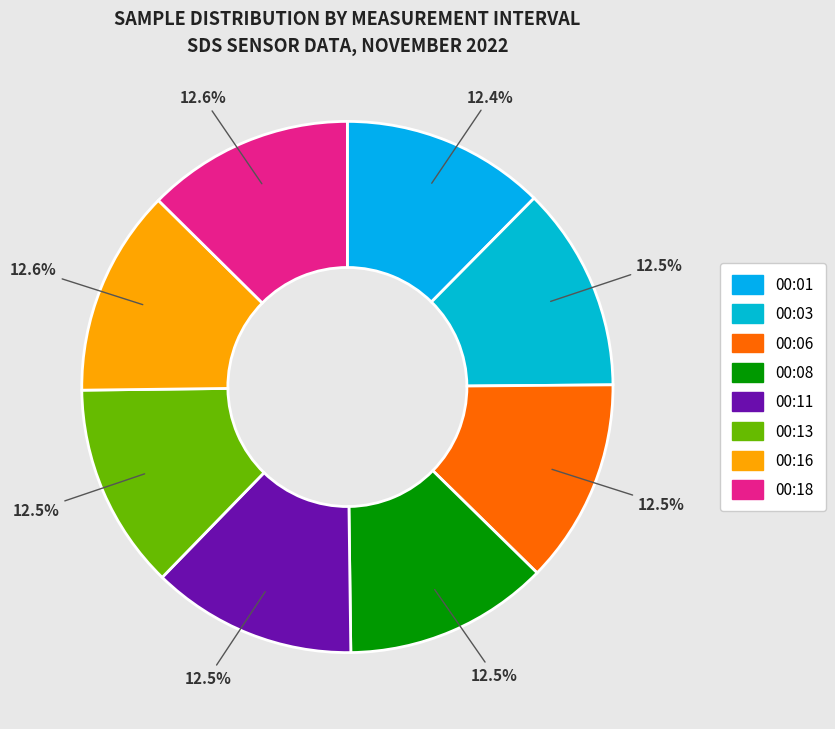

True or false: 00:01 accounts for 7% of the total.

False